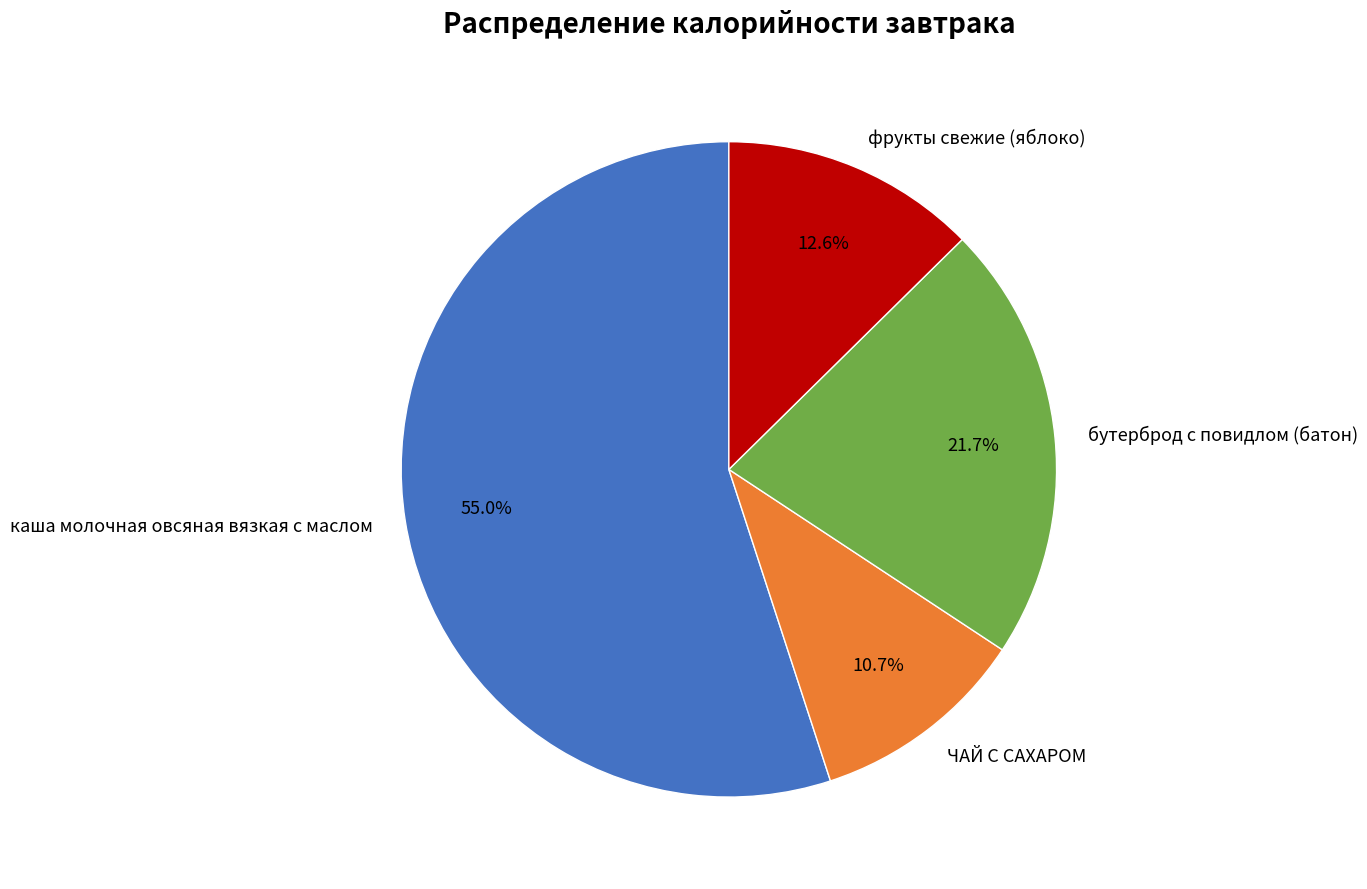

To the nearest percent, what is the combined percentage of ЧАЙ С САХАРОМ and каша молочная овсяная вязкая с маслом?

66%